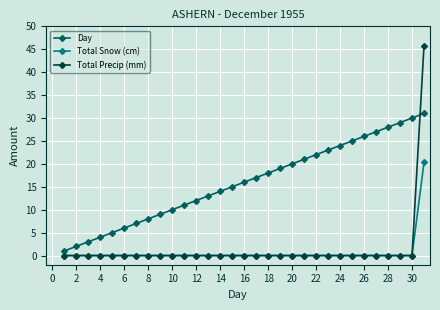

Rank the series by their maximum value, from highest to lowest.

Total Precip (mm), Day, Total Snow (cm)